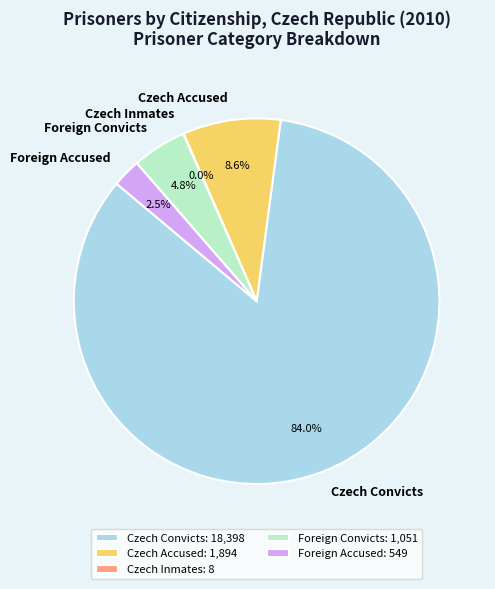

What percentage do Foreign Convicts and Foreign Accused together represent?

7.3%